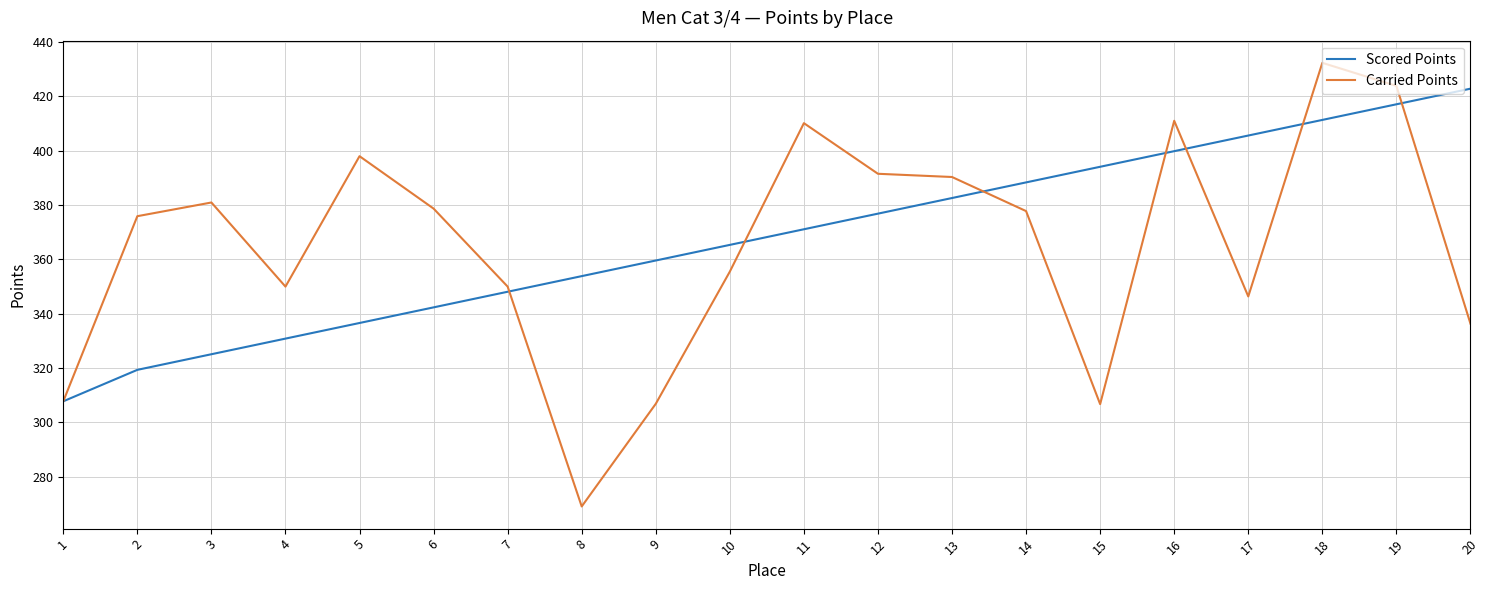

Which category has the lowest value across all series?

8